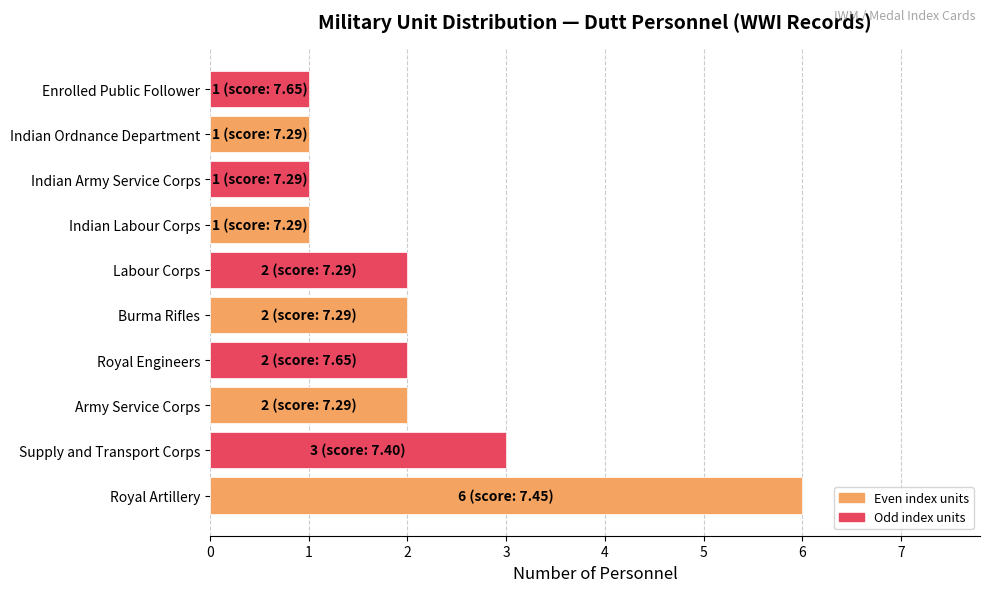

What is the average value?

2